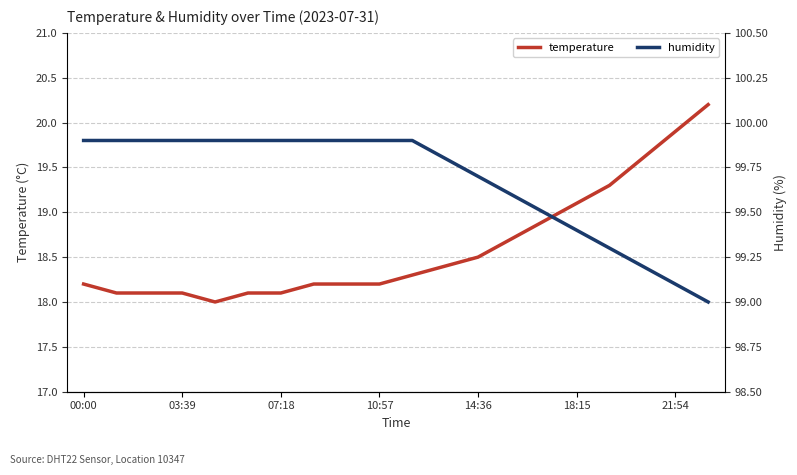

True or false: humidity has more than 0 interior local peaks.

False